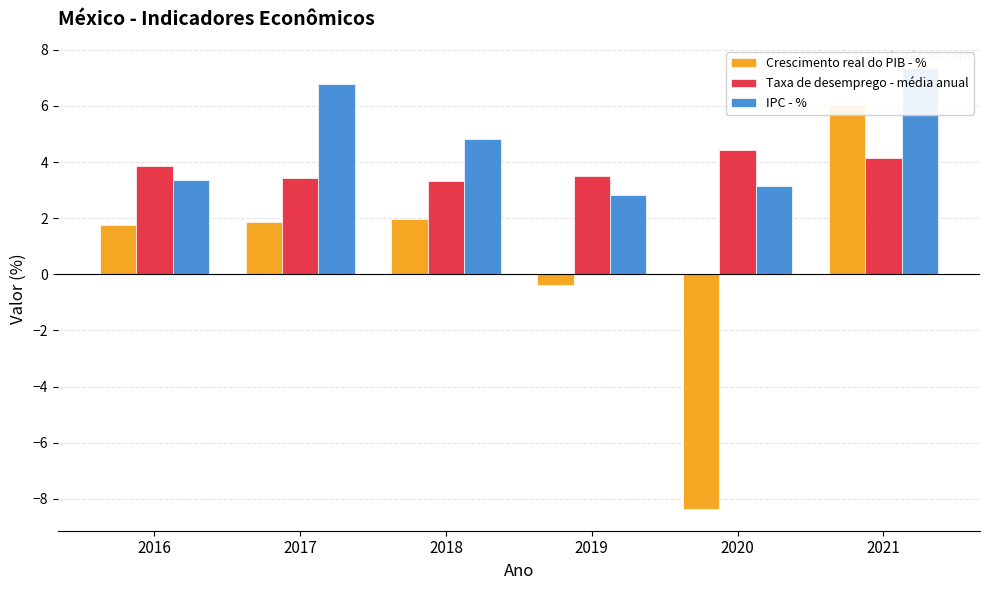

What is the sum of all Taxa de desemprego - média anual values?

22.7